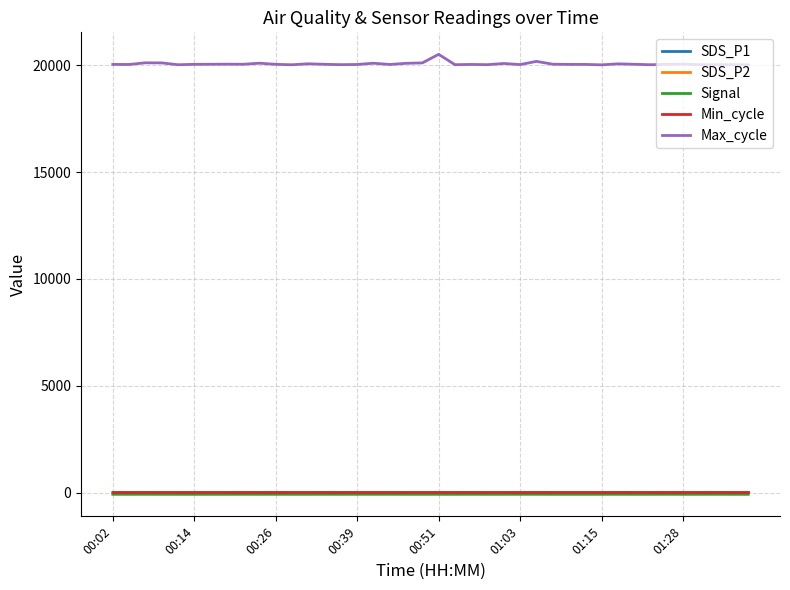

How many categories are shown in the chart?

40